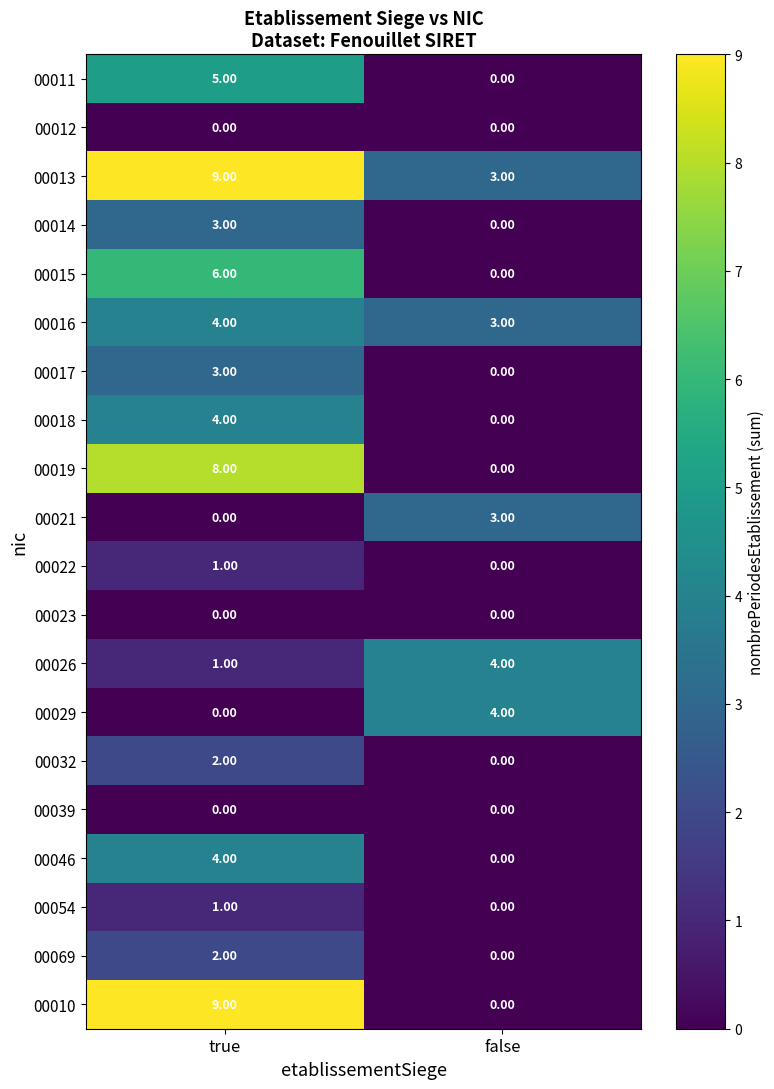

What is the difference between the maximum and minimum values in the 00019 series?

8